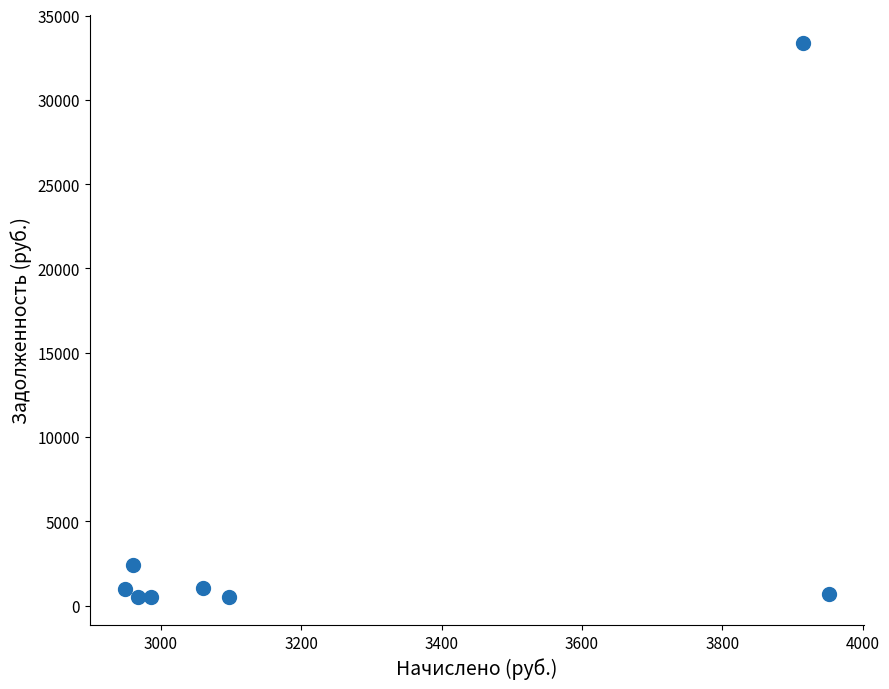

What Y value in the scatter plot is closest to 16939?

2431.2